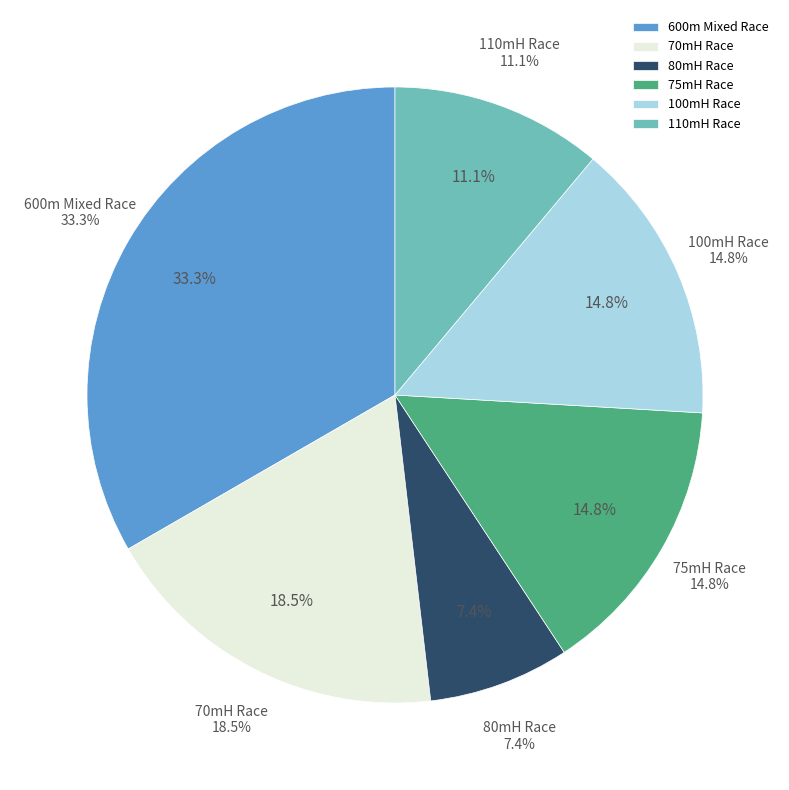

What is the smallest slice in the pie chart?

80mH Race